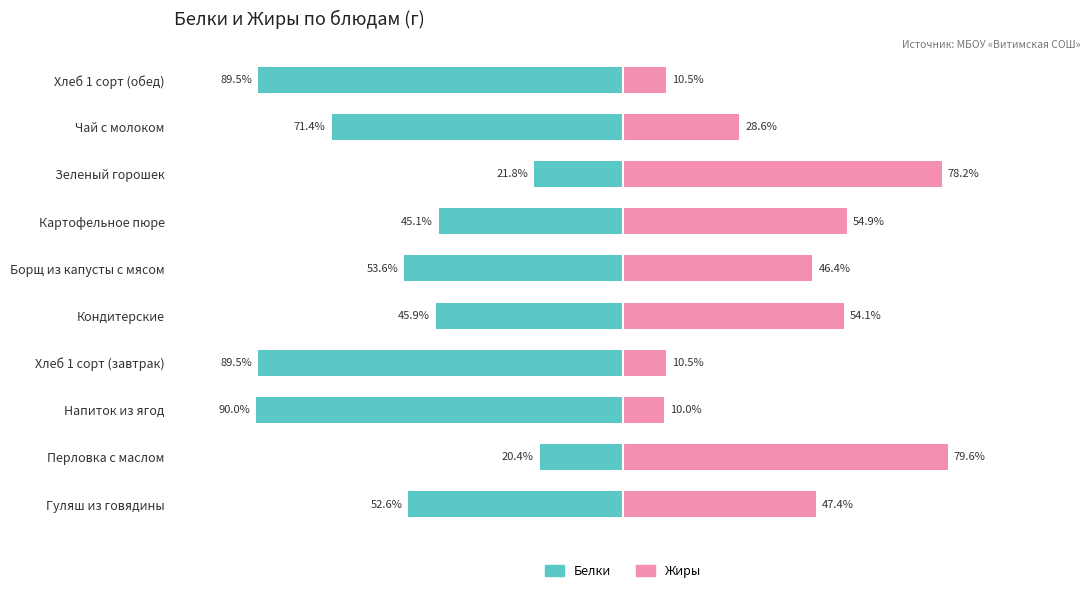

The value of Белки at Напиток из ягод is -90.0. True or false?

True